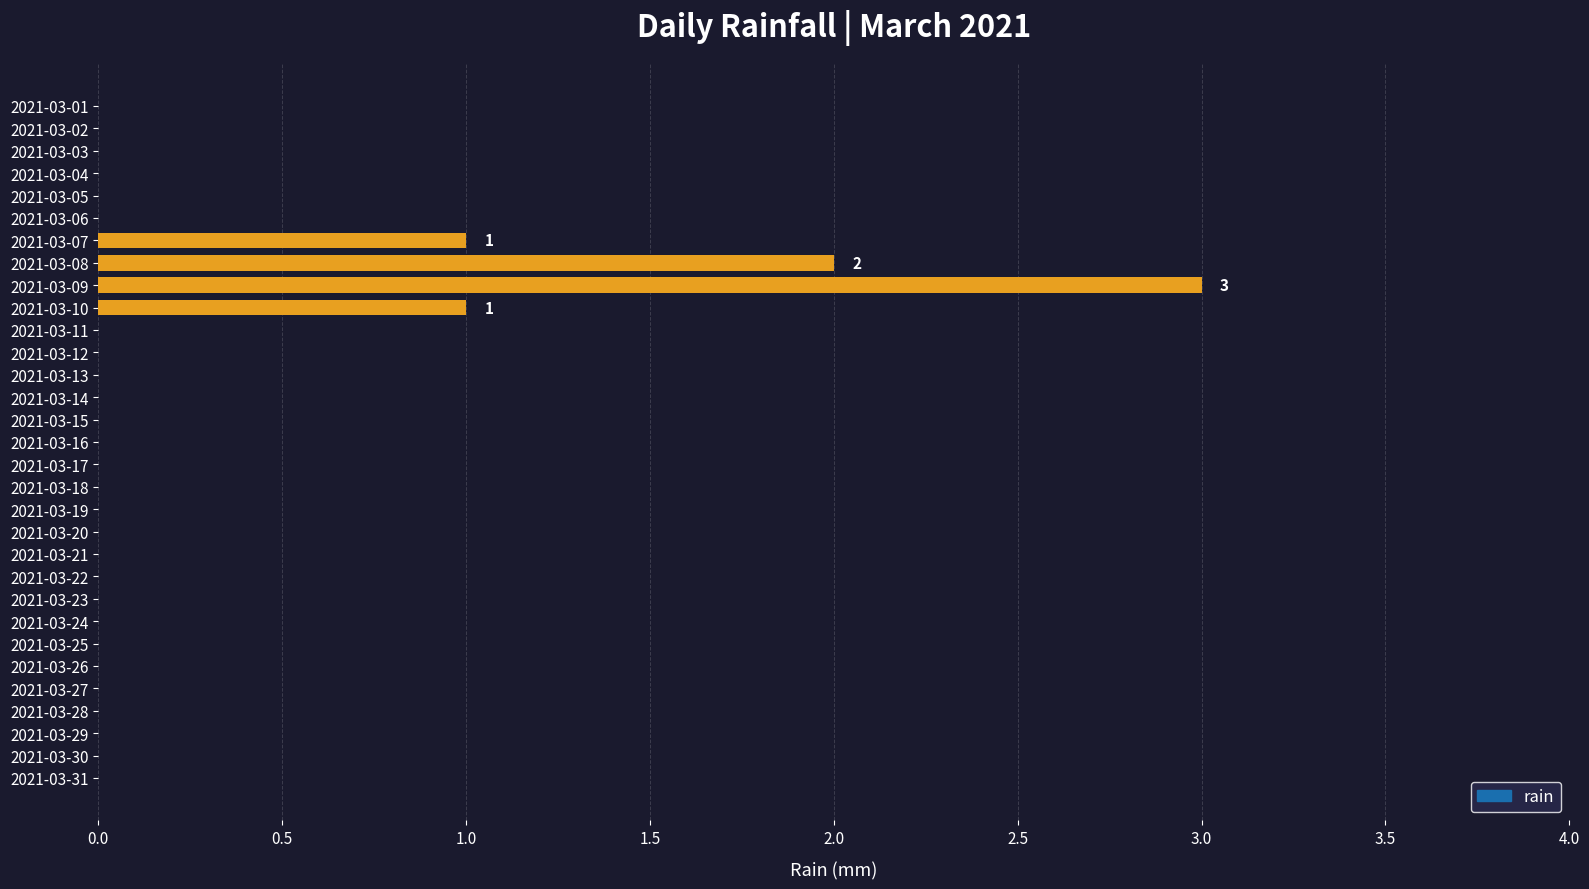

What is the maximum value shown in the chart?

3